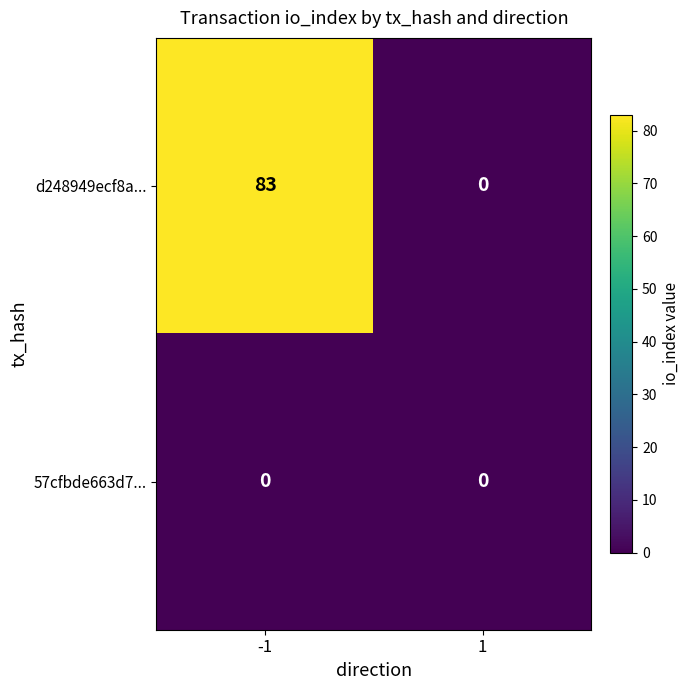

How many categories are shown in the chart?

2